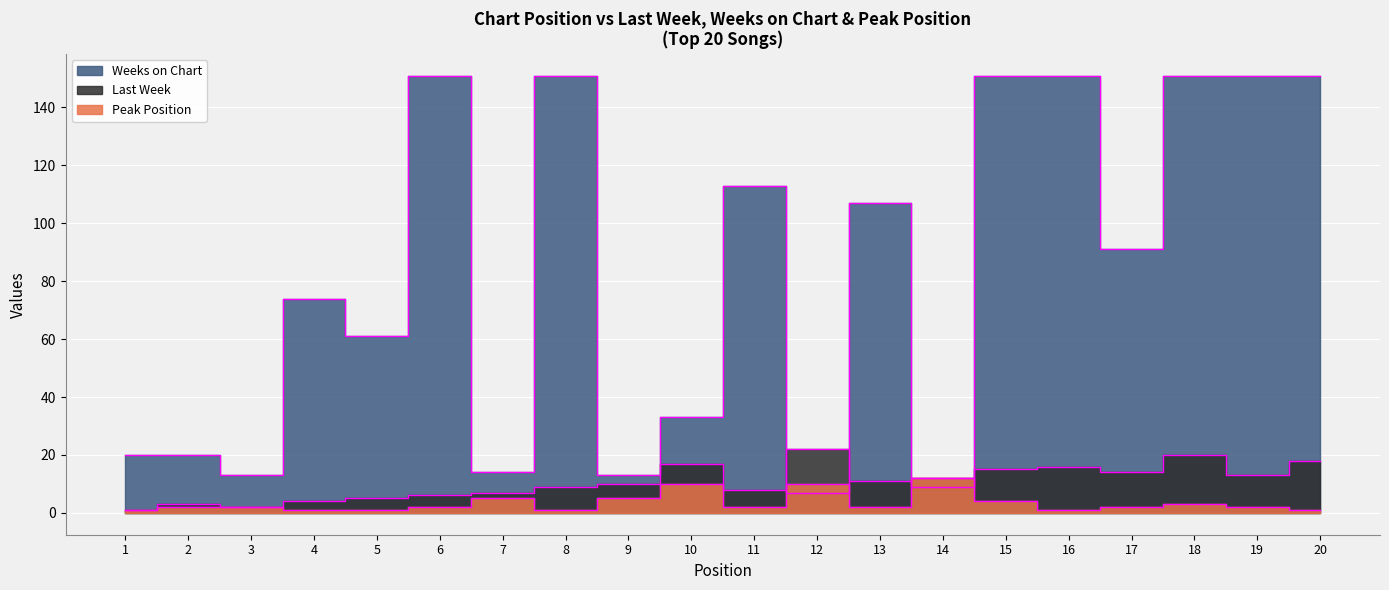

Where does the Weeks on Chart series first go above 91?

6